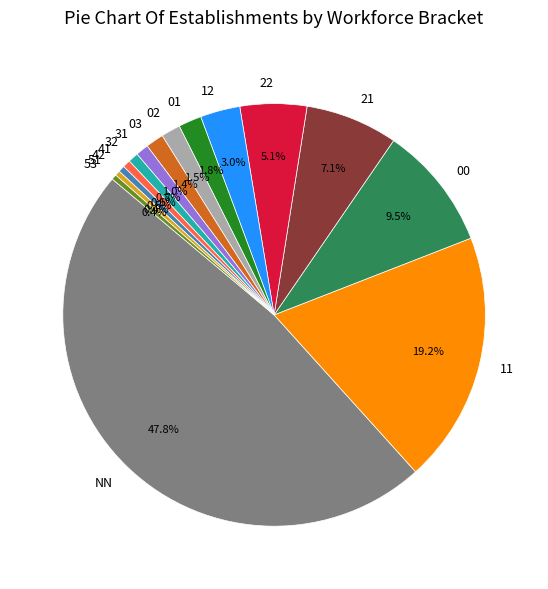

What is the largest slice in the pie chart?

NN